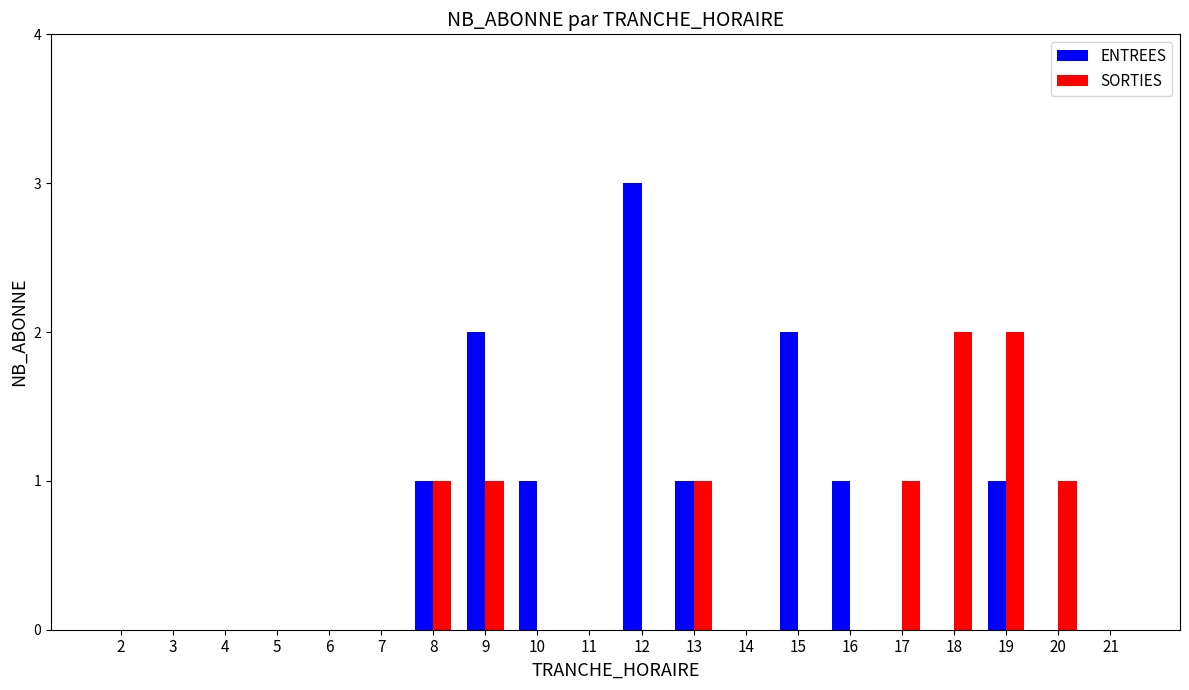

What is the maximum value shown in the chart?

3